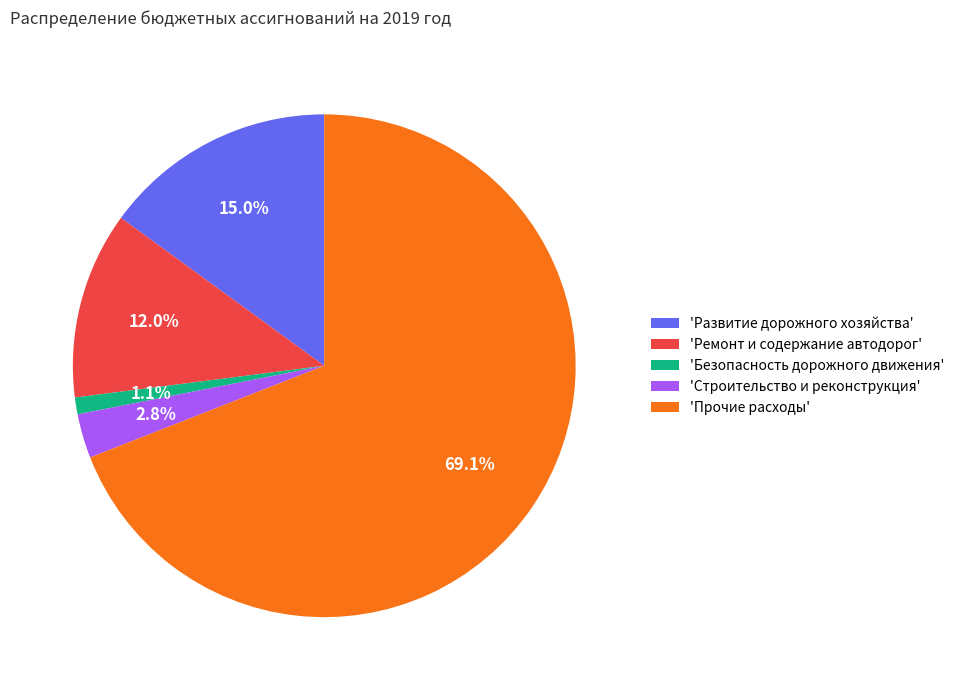

Rank the categories by value from lowest to highest.

'Безопасность дорожного движения', 'Строительство и реконструкция', 'Ремонт и содержание автодорог', 'Развитие дорожного хозяйства', 'Прочие расходы'